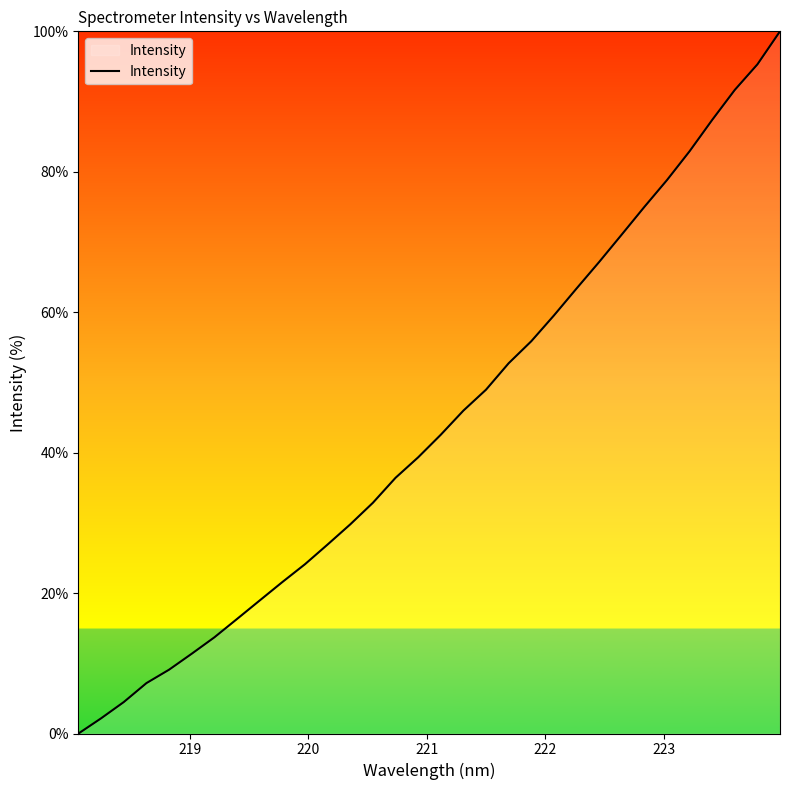

What is the average value?

44.1